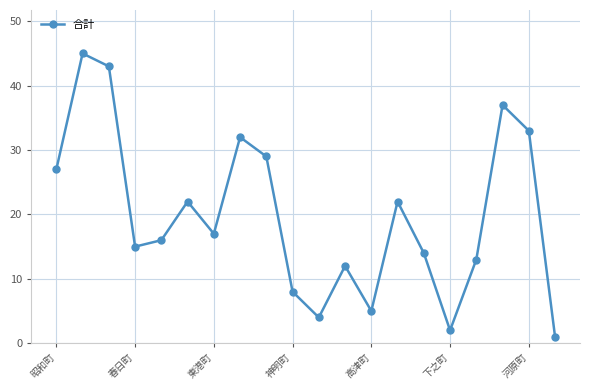

What is the value of the 6th point from the left?

22